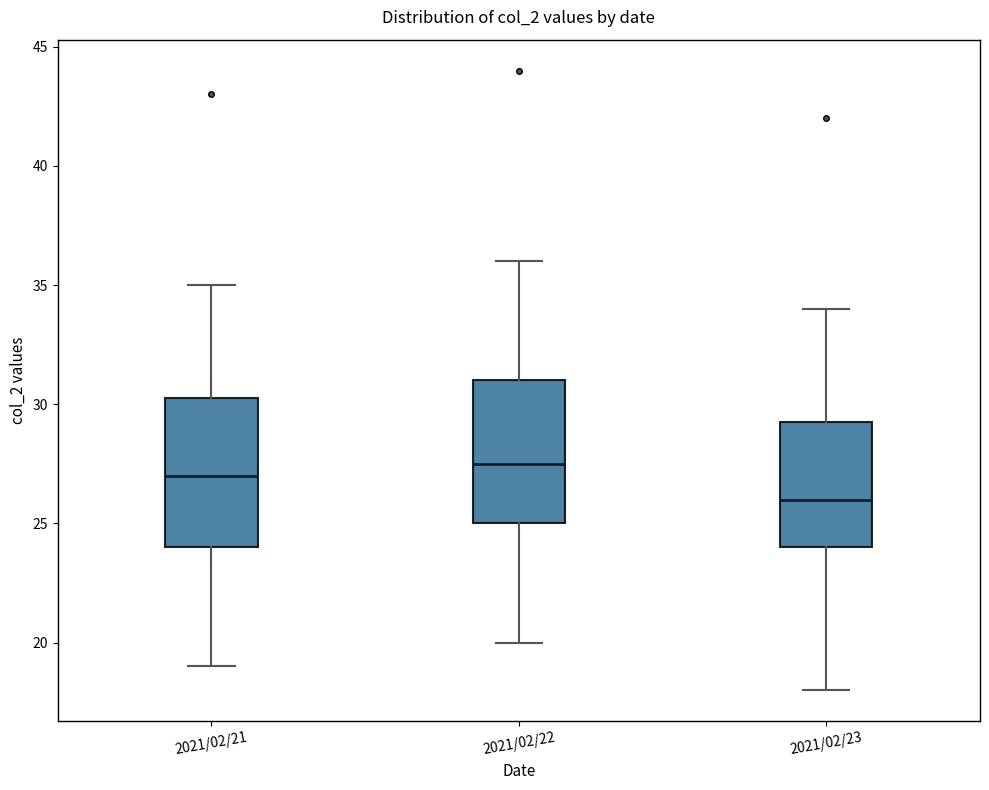

Reading left to right, transcribe this box plot: for each box, give where its median line is, the range the box spans, and where its two whiskers end, as read against the y-axis. The values are not printed on the chart, so give them approximately, as read against the axis.

2021/02/21: median 27.0, box 24.0 to 30.5, whiskers 19.0 to 35.0
2021/02/22: median 27.5, box 25.0 to 31.0, whiskers 20.0 to 36.0
2021/02/23: median 26.0, box 24.0 to 29.5, whiskers 18.0 to 34.0